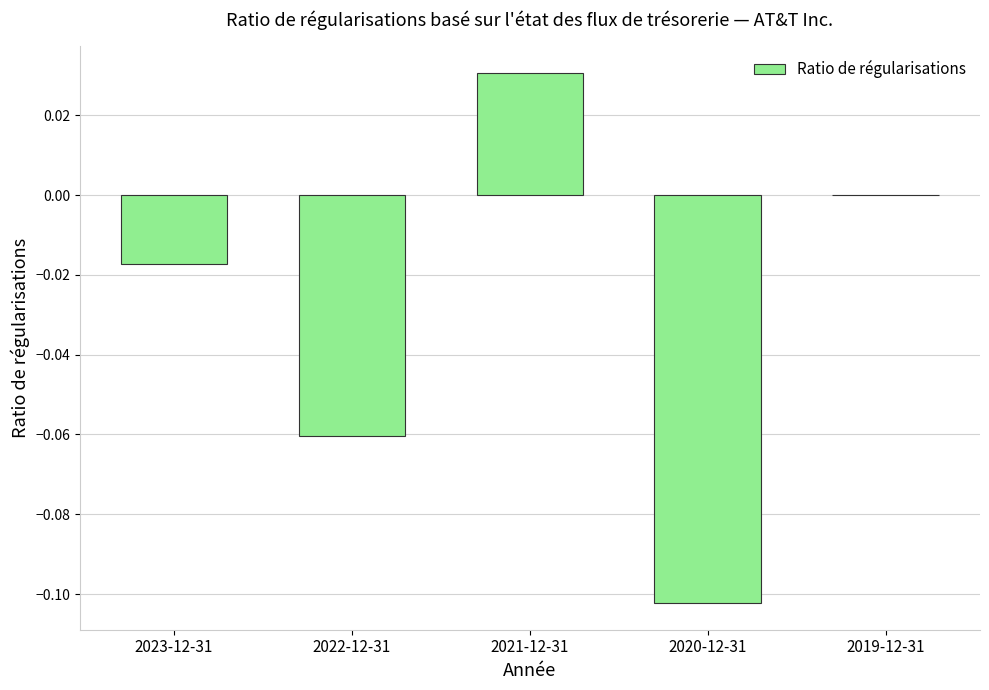

What is the change in value from 2022-12-31 to 2021-12-31?

+0.1